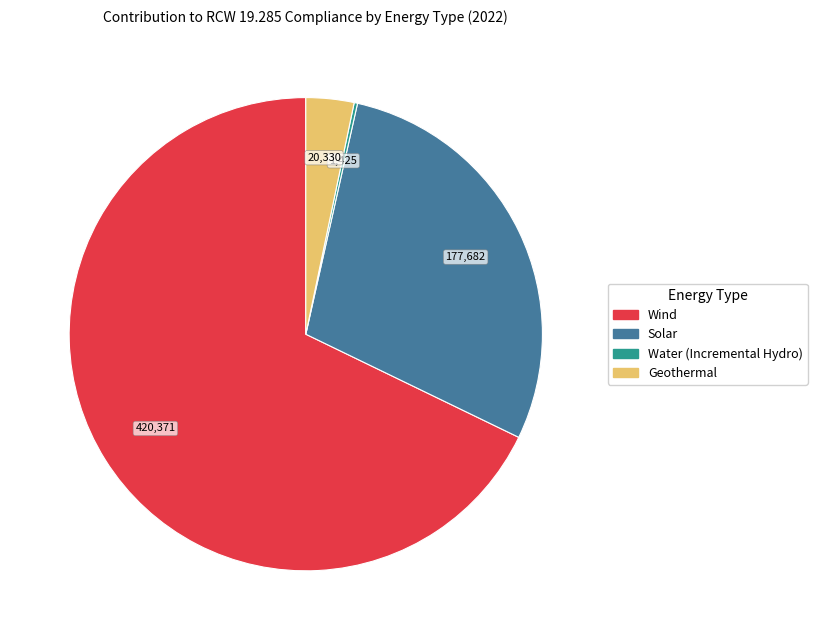

Combined, do Solar and Wind account for over 50%?

Yes